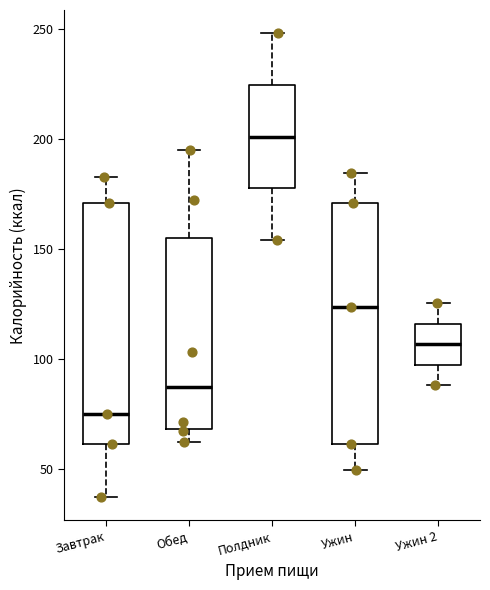

Reading left to right, transcribe this box plot: for each box, give where its median line is, the range the box spans, and where its two whiskers end, as read against the y-axis. The values are not printed on the chart, so give them approximately, as read against the axis.

Завтрак: median 75, box 60 to 170, whiskers 35 to 180
Обед: median 85, box 70 to 155, whiskers 60 to 195
Полдник: median 200, box 180 to 225, whiskers 155 to 250
Ужин: median 125, box 60 to 170, whiskers 50 to 185
Ужин 2: median 105, box 95 to 115, whiskers 90 to 125